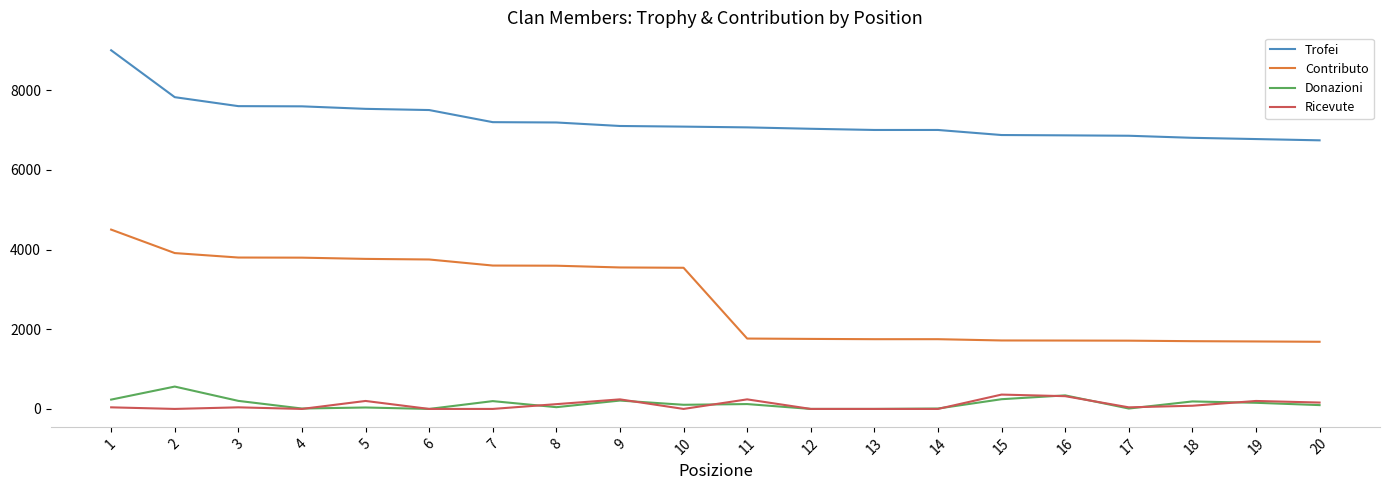

What is the average value of the Donazioni series?

138